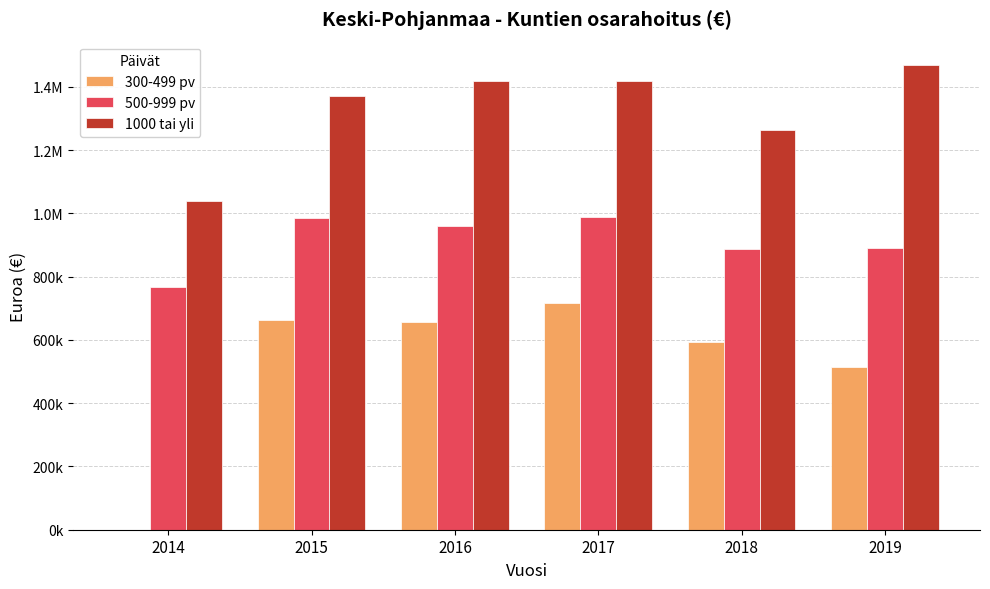

What are all the series names shown in the legend?

300-499 pv, 500-999 pv, 1000 tai yli